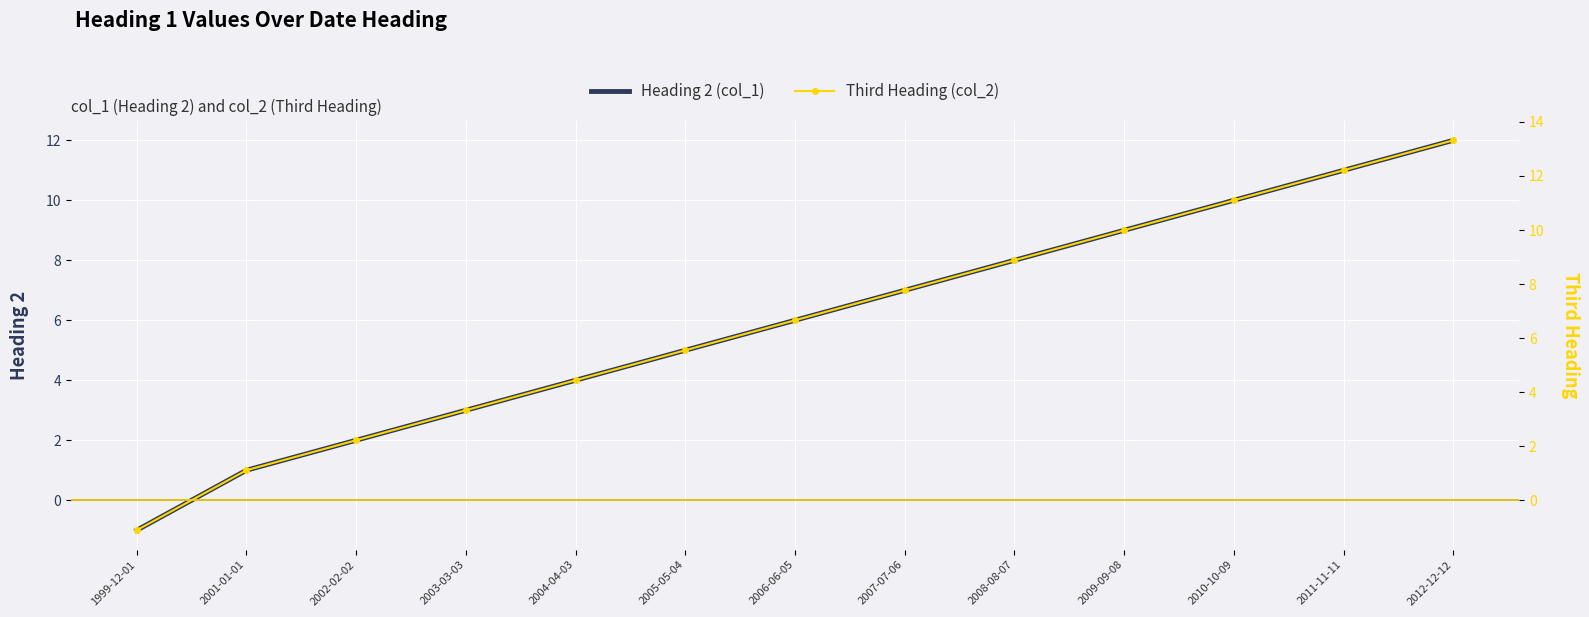

What is the total value across all series at 2012-12-12?

25.3